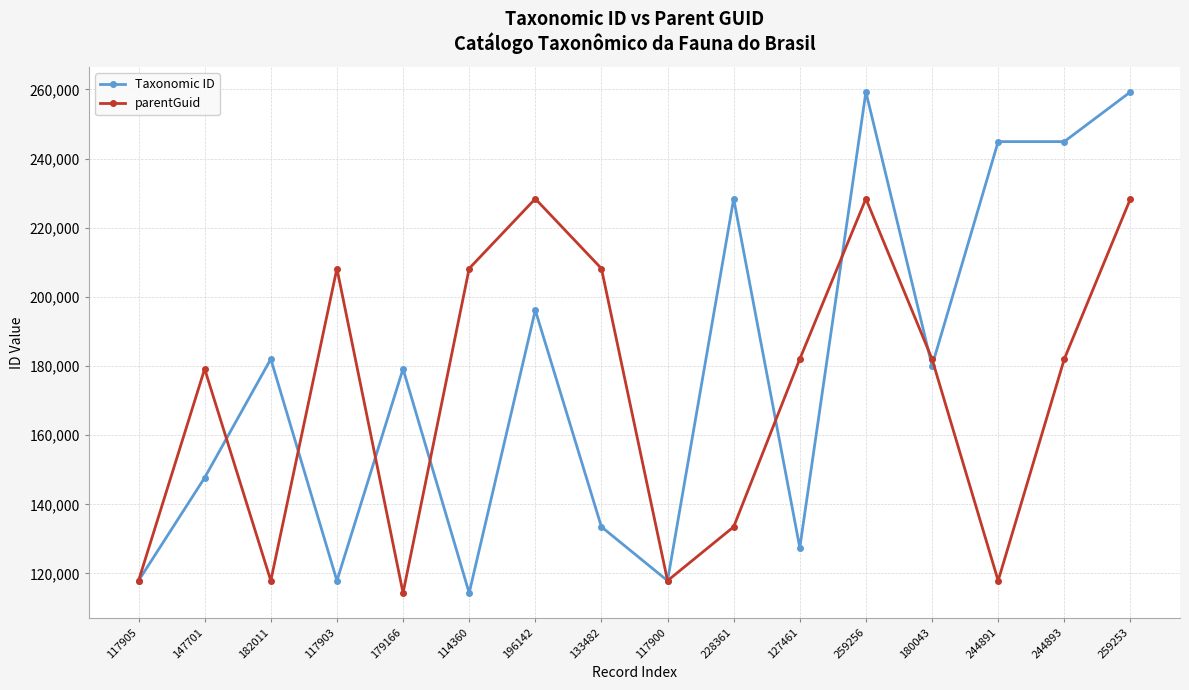

Which series changed the most between 127461 and 244891?

Taxonomic ID